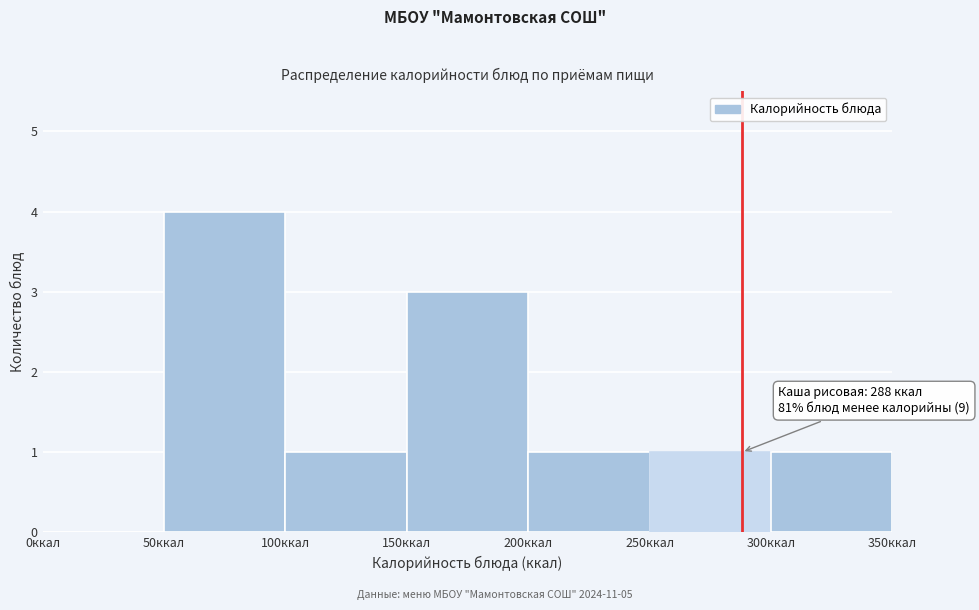

Which range on the x-axis has the tallest bar?

50 to 100